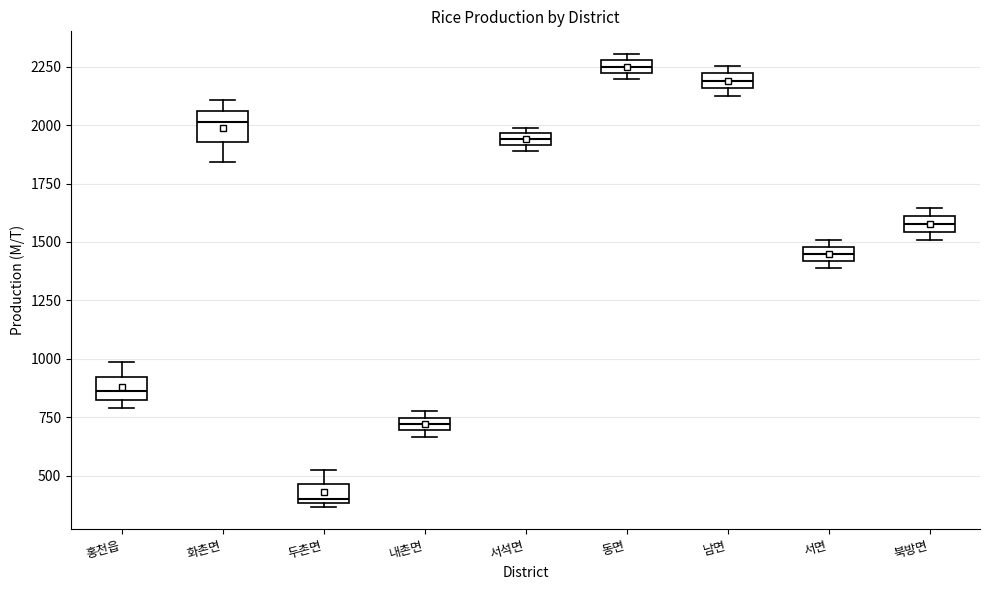

Which box has the highest median line?

동면